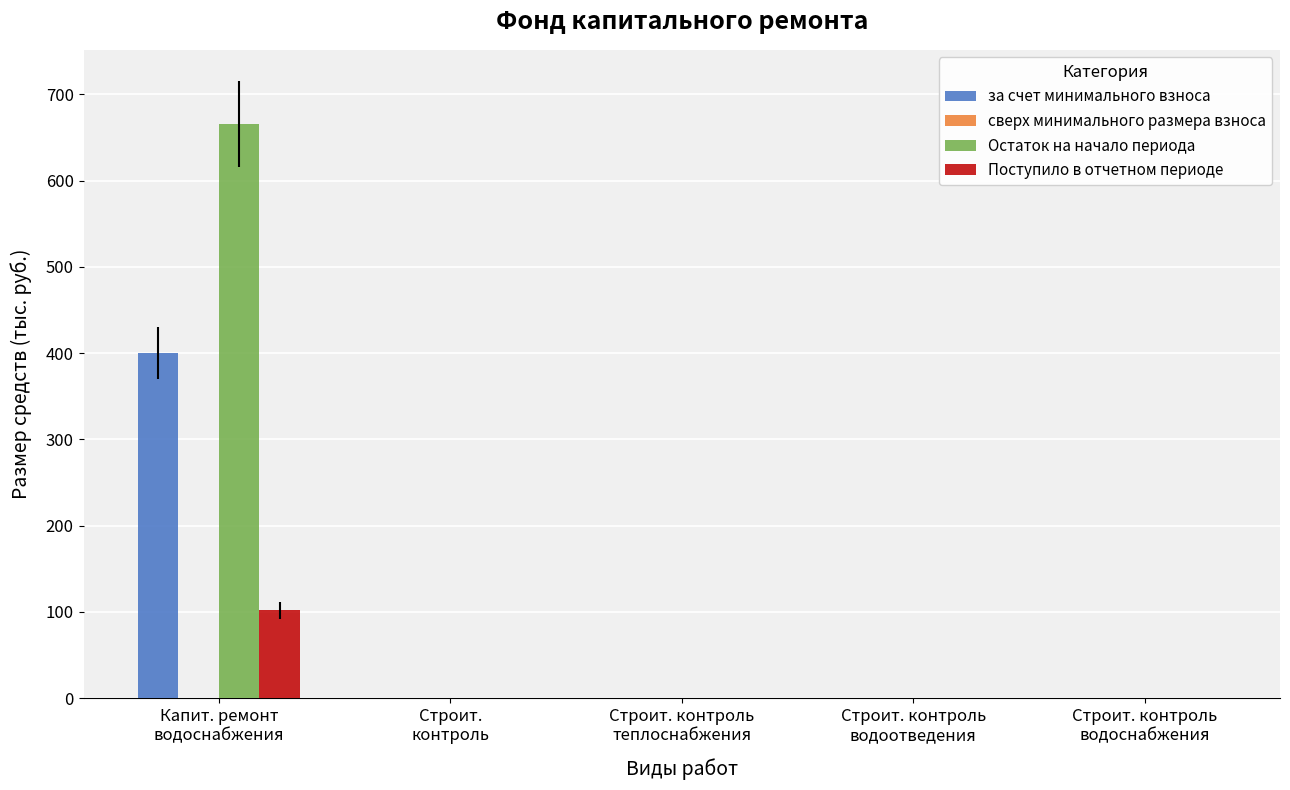

Which label corresponds to the largest value in the chart?

Капит. ремонт
водоснабжения